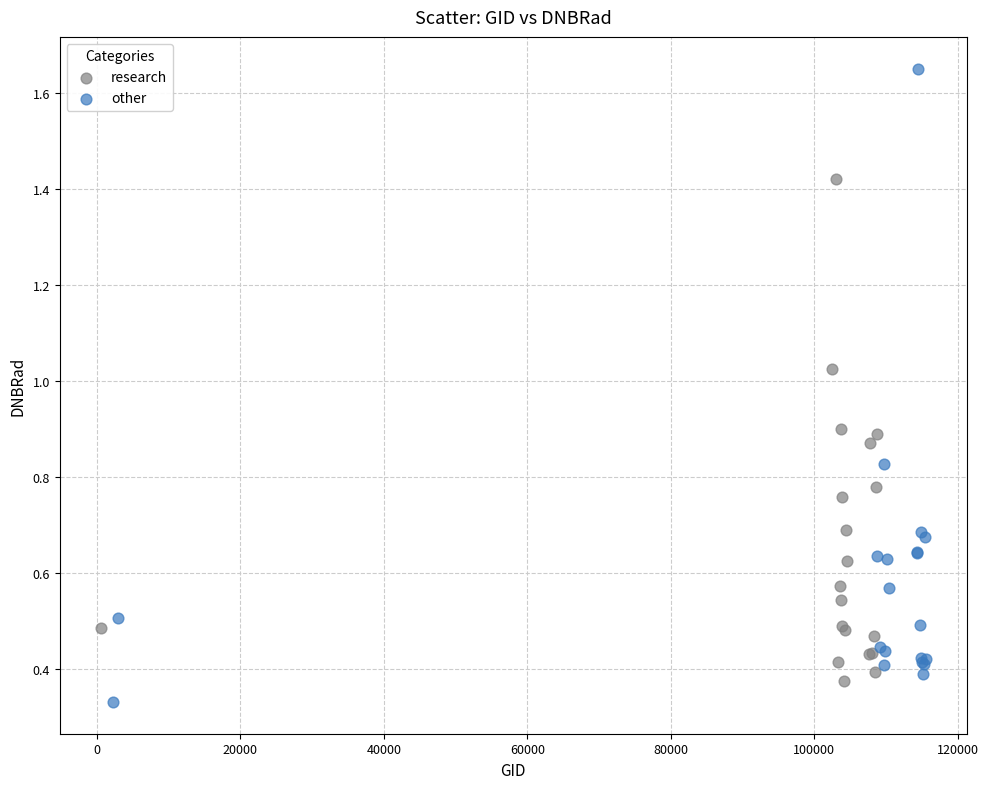

Which series has the largest Y range (max minus min)?

other